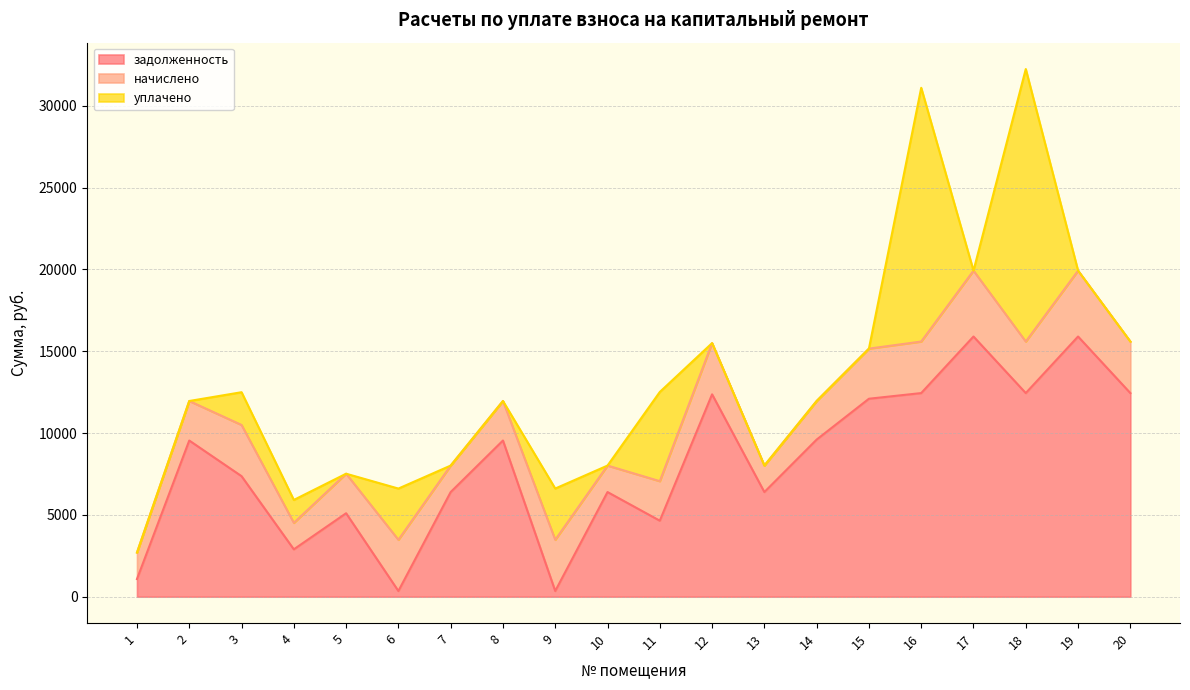

What is the approximate value of задолженность at 5?

5099.2